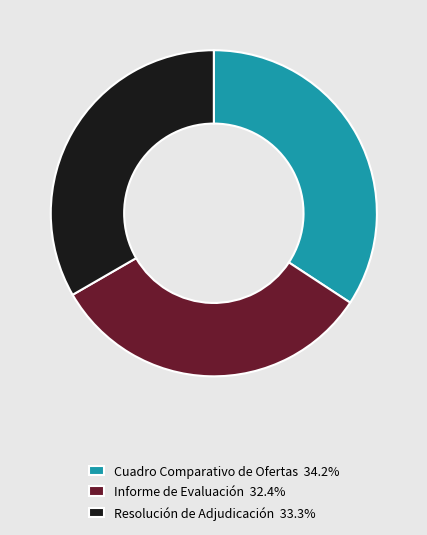

How many slices are in this pie chart?

3